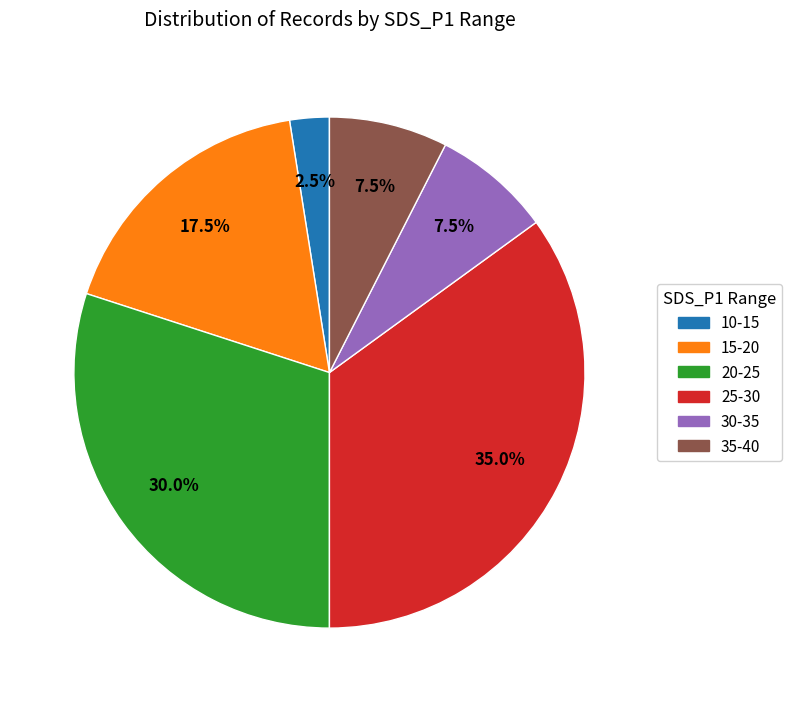

Is there a majority slice in this chart?

No